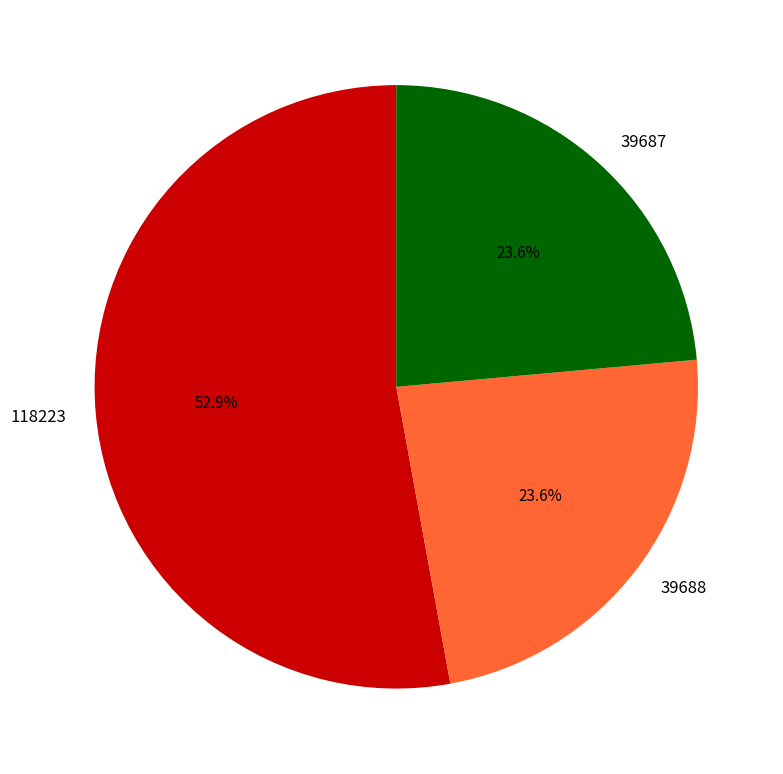

Count the number of slices in the pie.

3